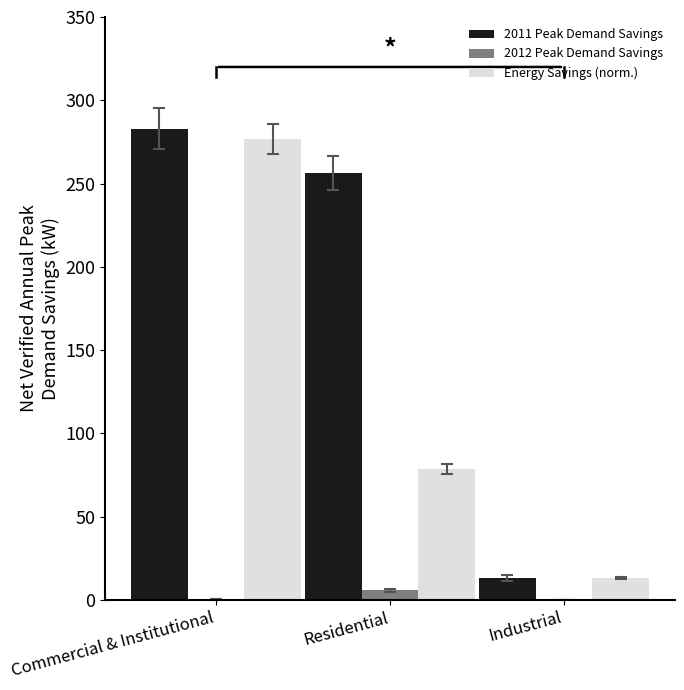

How many groups of bars are there?

3